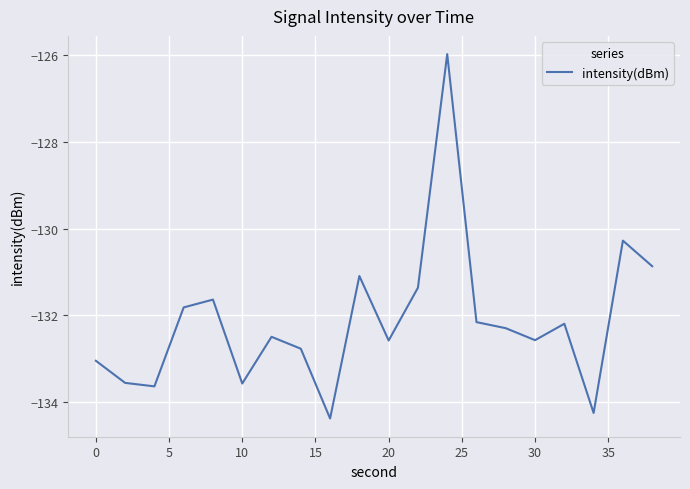

What is the greatest value displayed?

-126.0